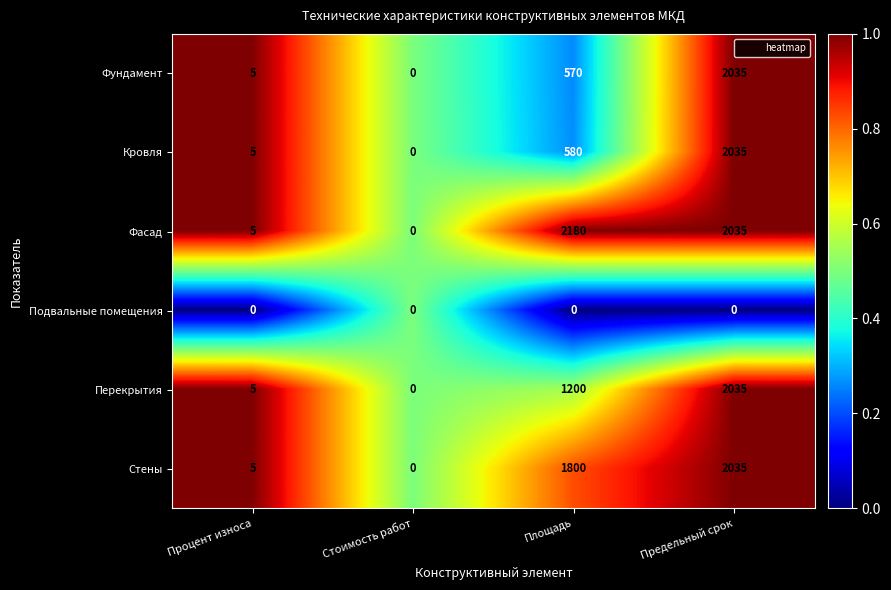

The Перекрытия series shows 5 at Процент износа. True or false?

True